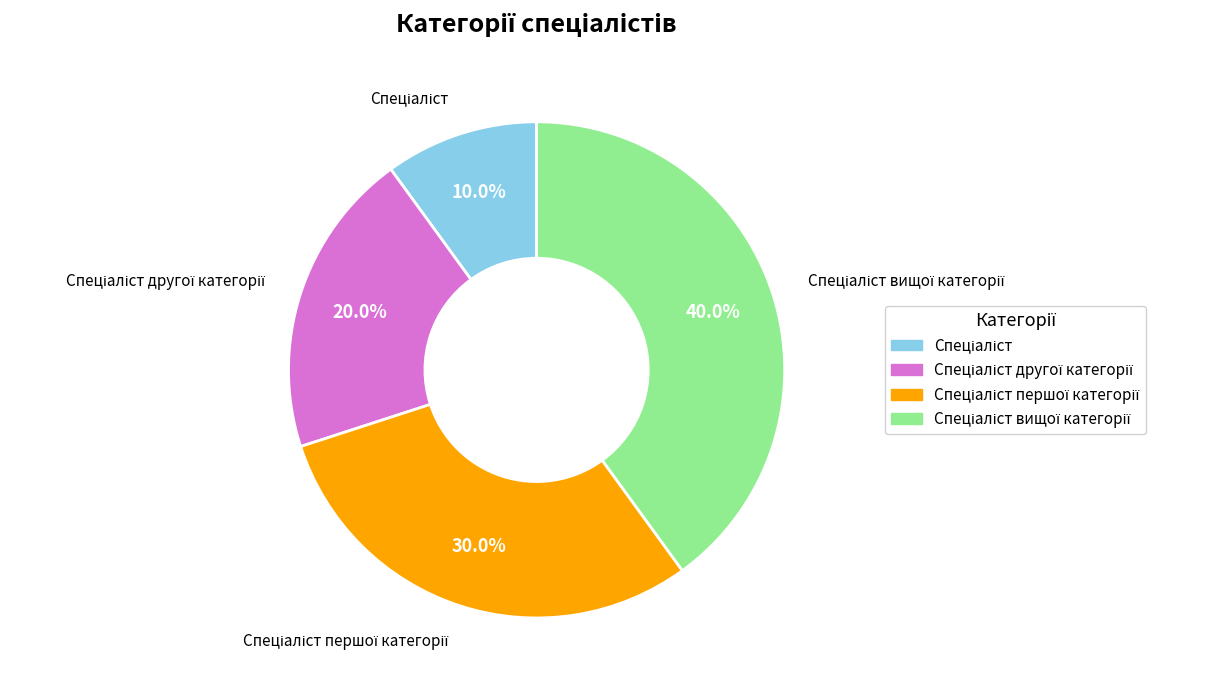

Is there a majority slice in this chart?

No